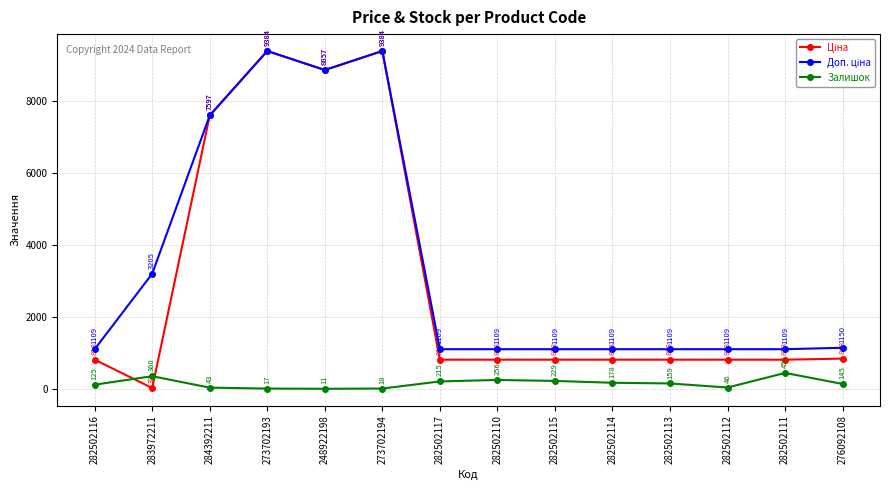

At which category does Залишок reach its first local valley?

248922198